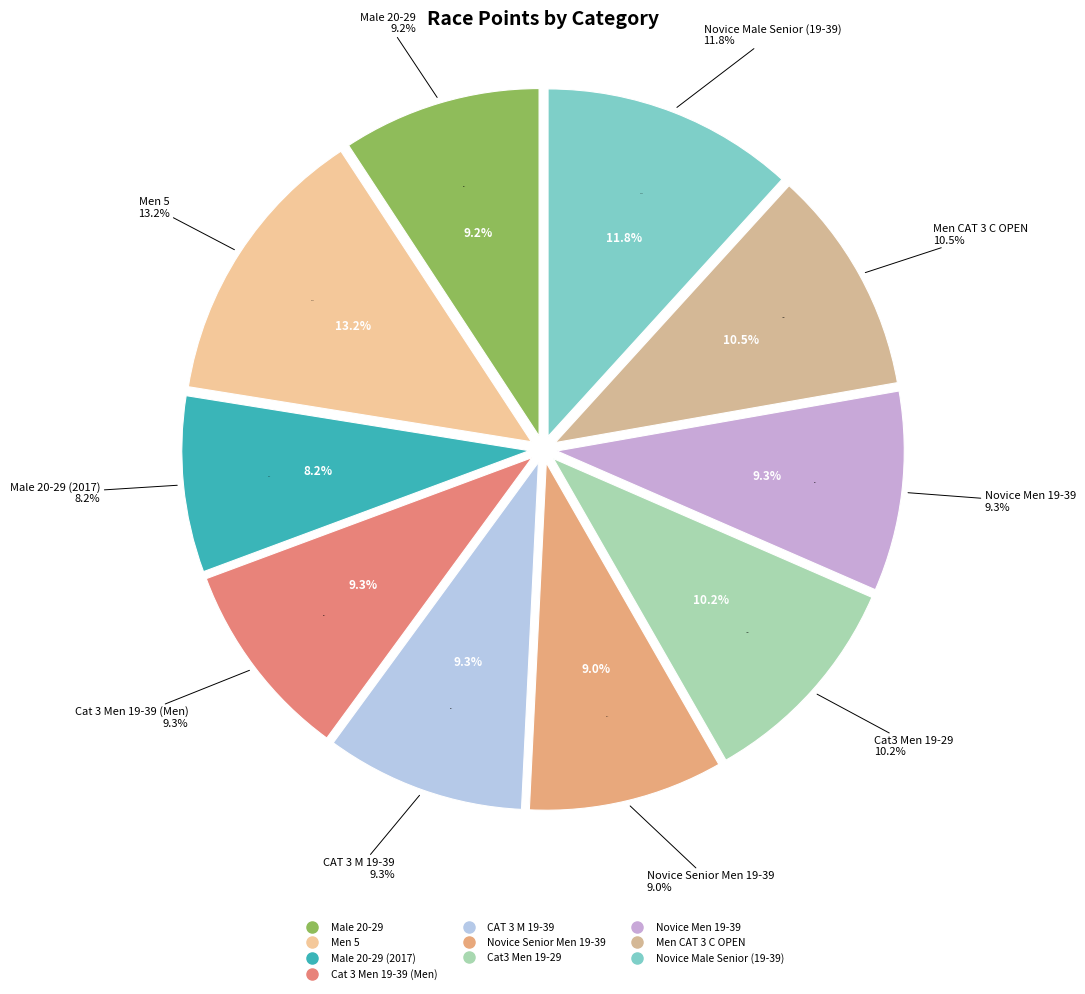

Rank the categories by value from highest to lowest.

Men 5, Novice Male Senior (19-39), Men CAT 3 C OPEN, Cat3 Men 19-29, Novice Men 19-39, Cat 3 Men 19-39 (Men), CAT 3 M 19-39, Male 20-29, Novice Senior Men 19-39, Male 20-29 (2017)